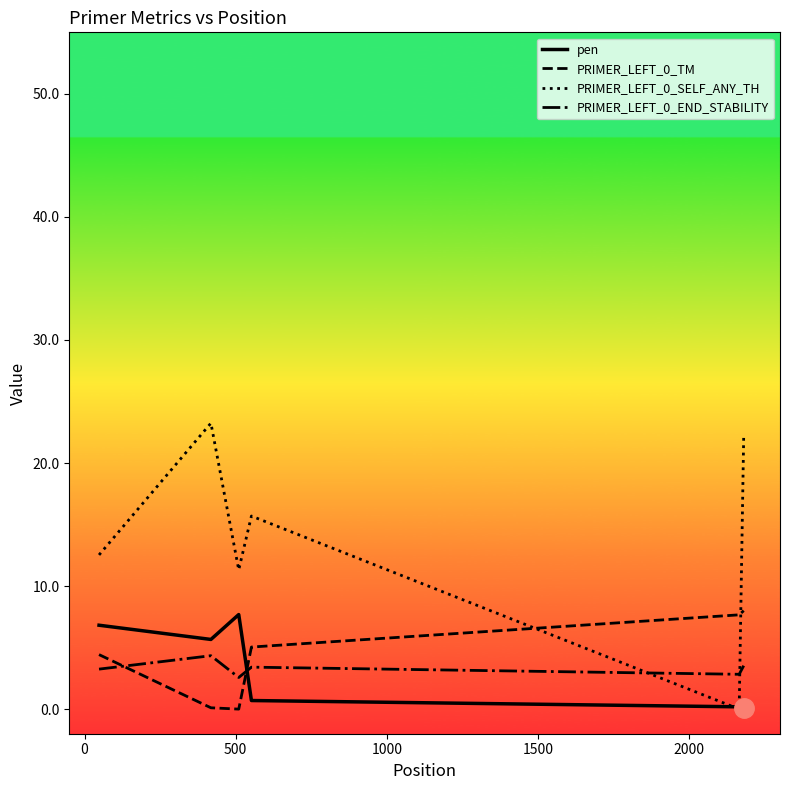

After their last crossing, which series has the higher values: PRIMER_LEFT_0_END_STABILITY or pen?

PRIMER_LEFT_0_END_STABILITY